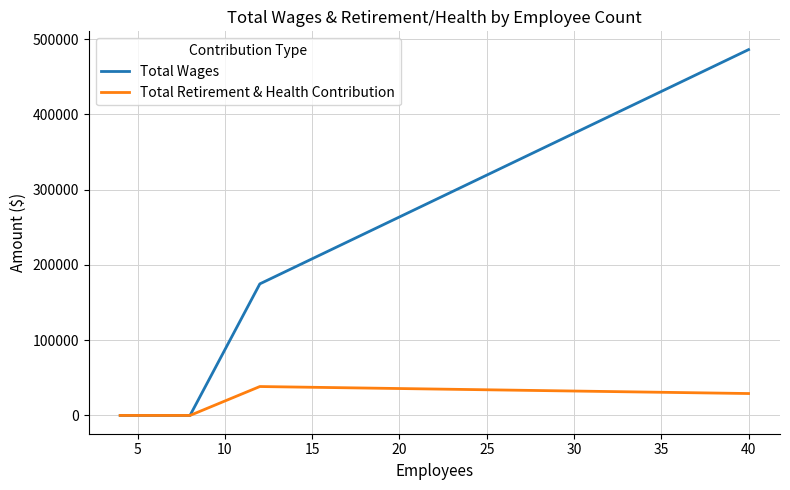

Between 20 and 35, which is larger?

35